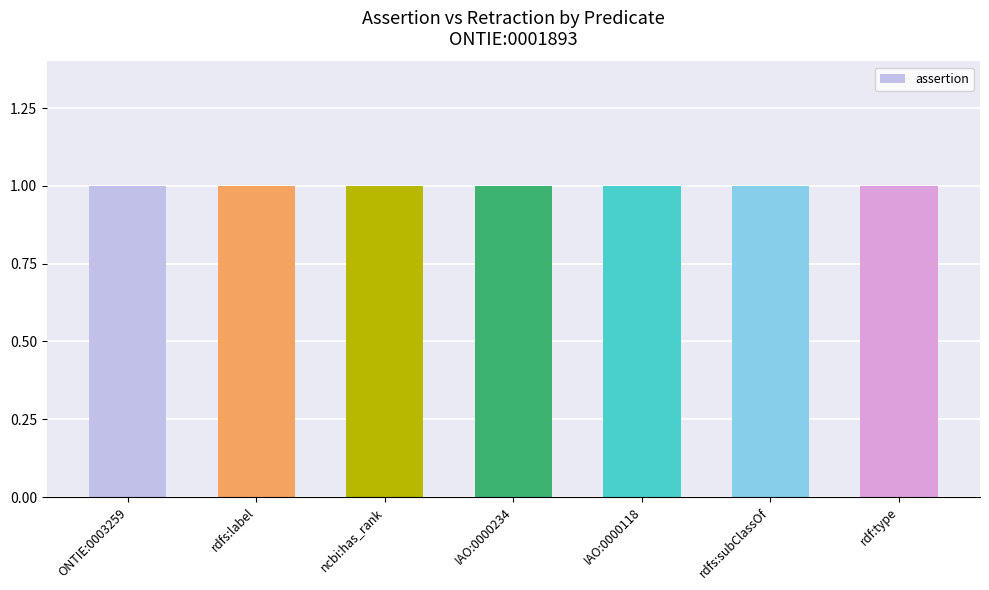

Reading left to right, transcribe all the data shown in this chart.

assertion: 1	1	1	1	1	1	1
retraction: 0	0	0	0	0	0	0